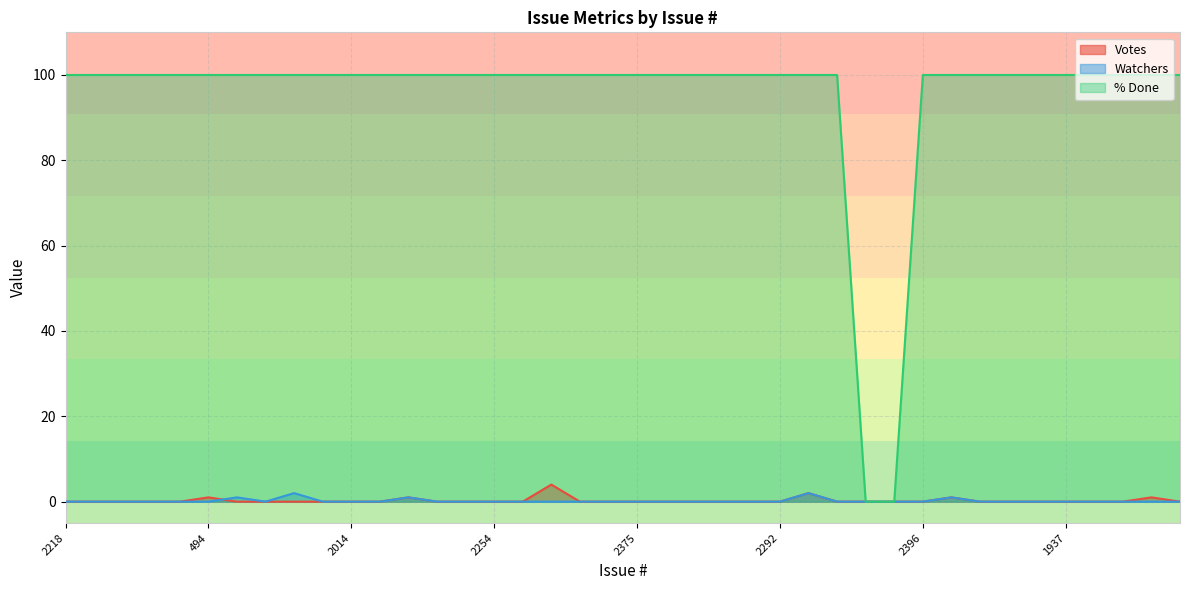

The Votes series shows 0 at 2040. True or false?

True